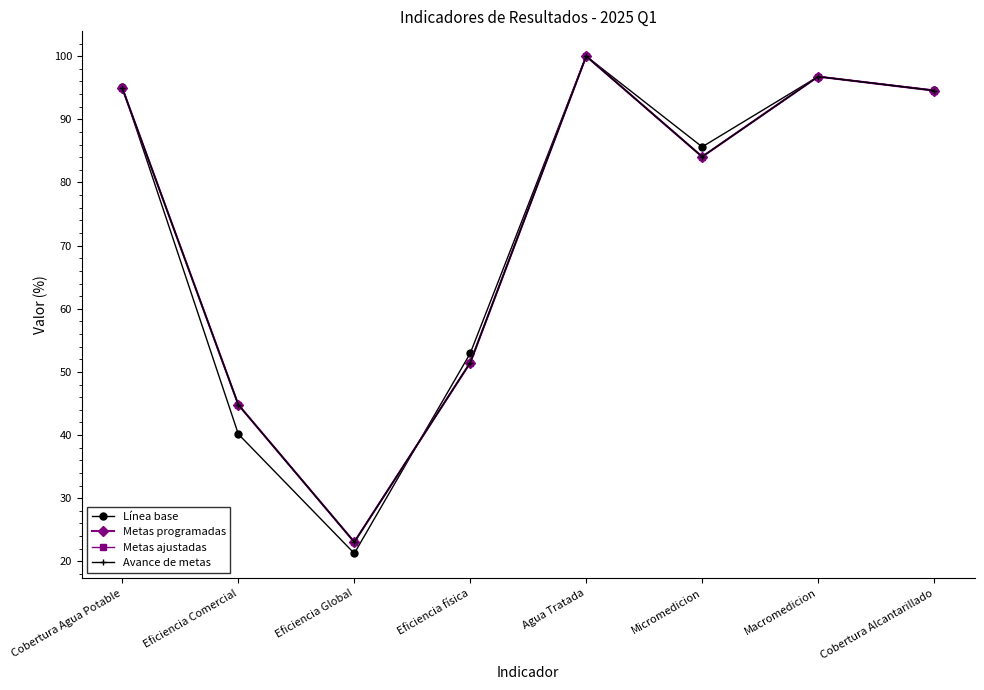

True or false: Avance de metas and Metas ajustadas intersect in this chart.

False